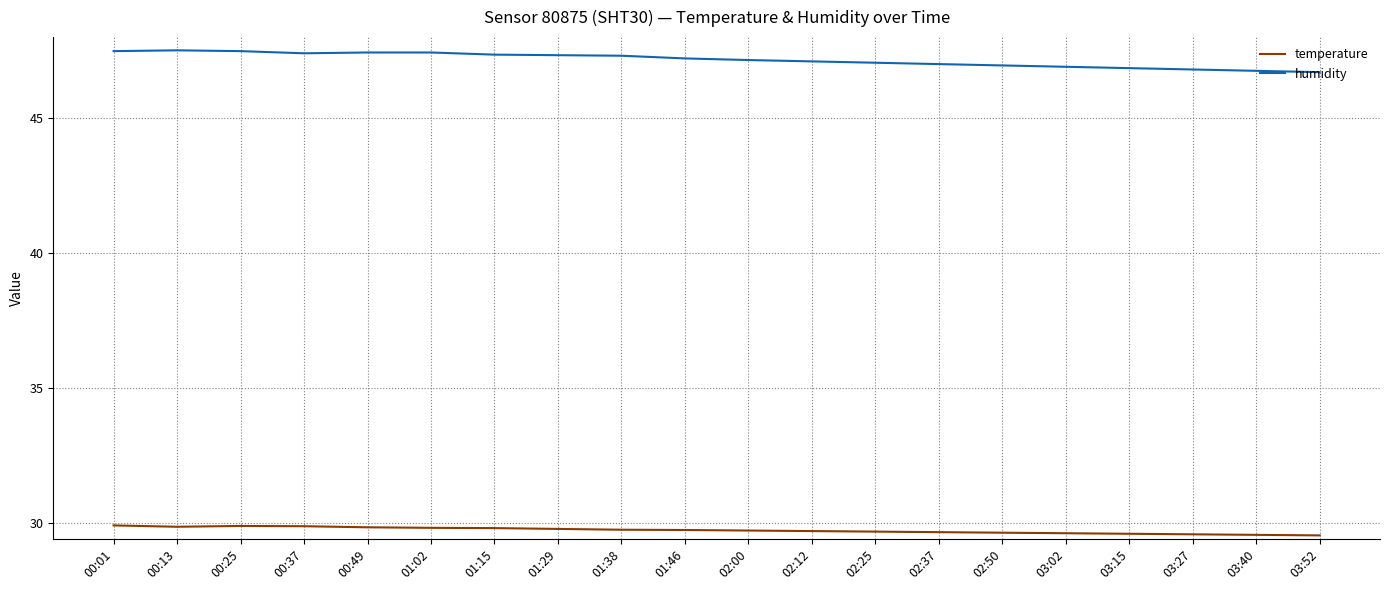

True or false: humidity and temperature cross at least once.

False